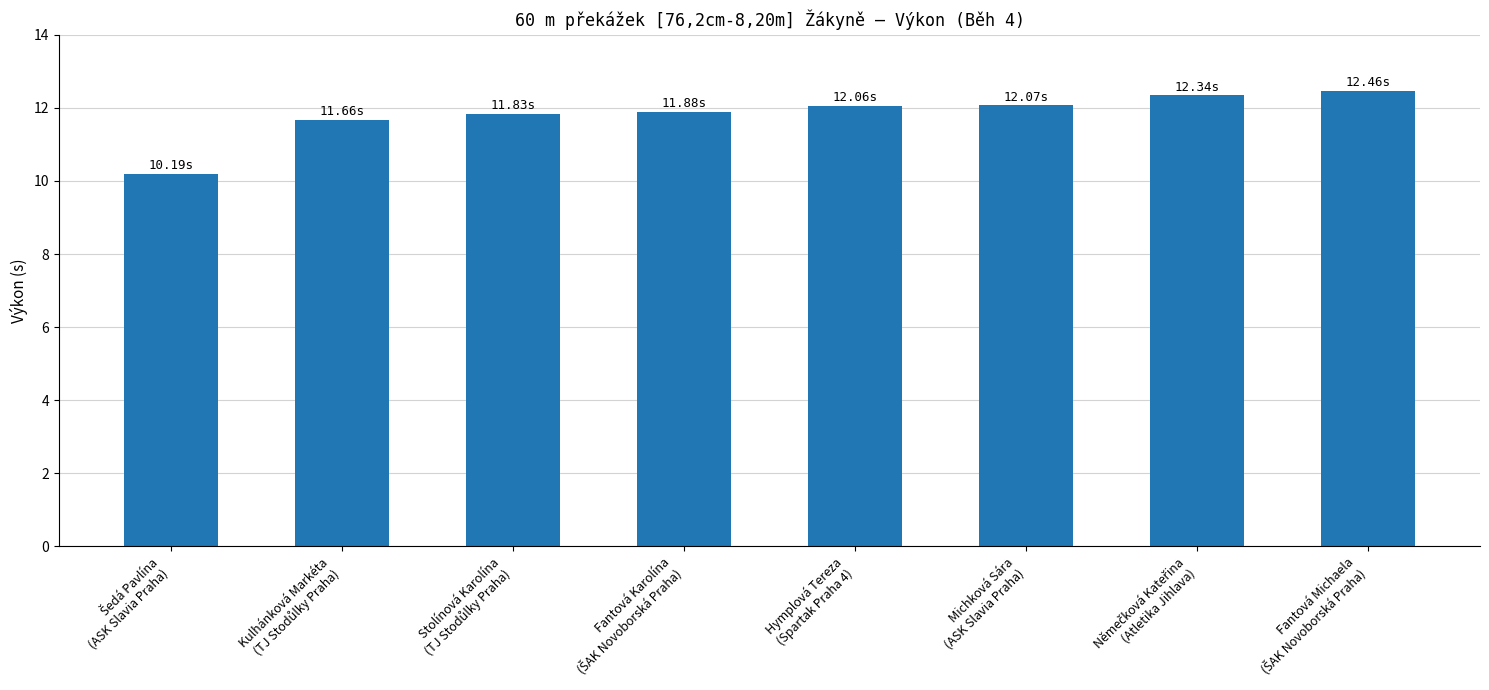

What is the difference between the maximum and minimum values?

2.3